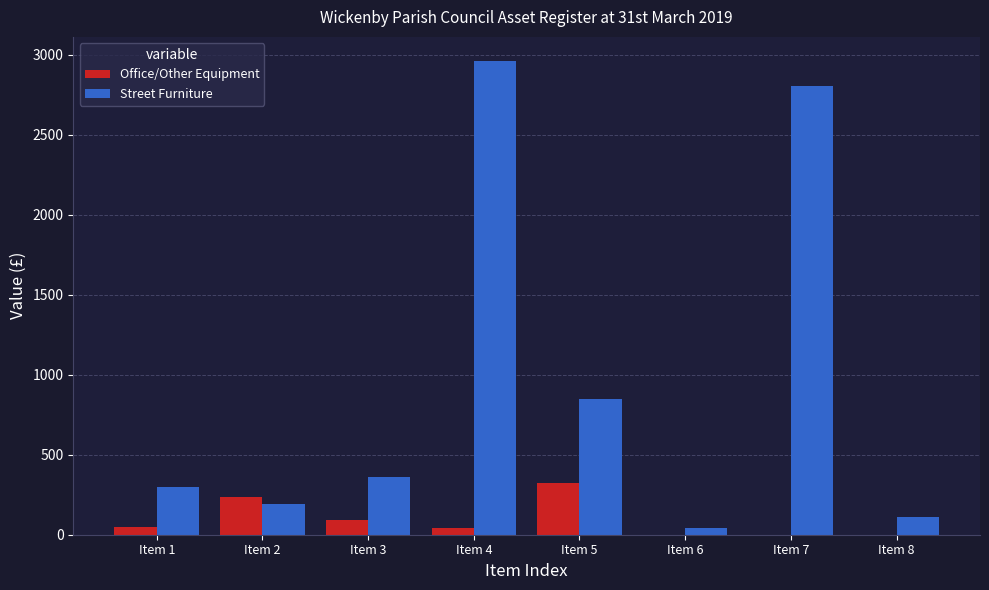

At which label is Street Furniture closest to 1504?

Item 5